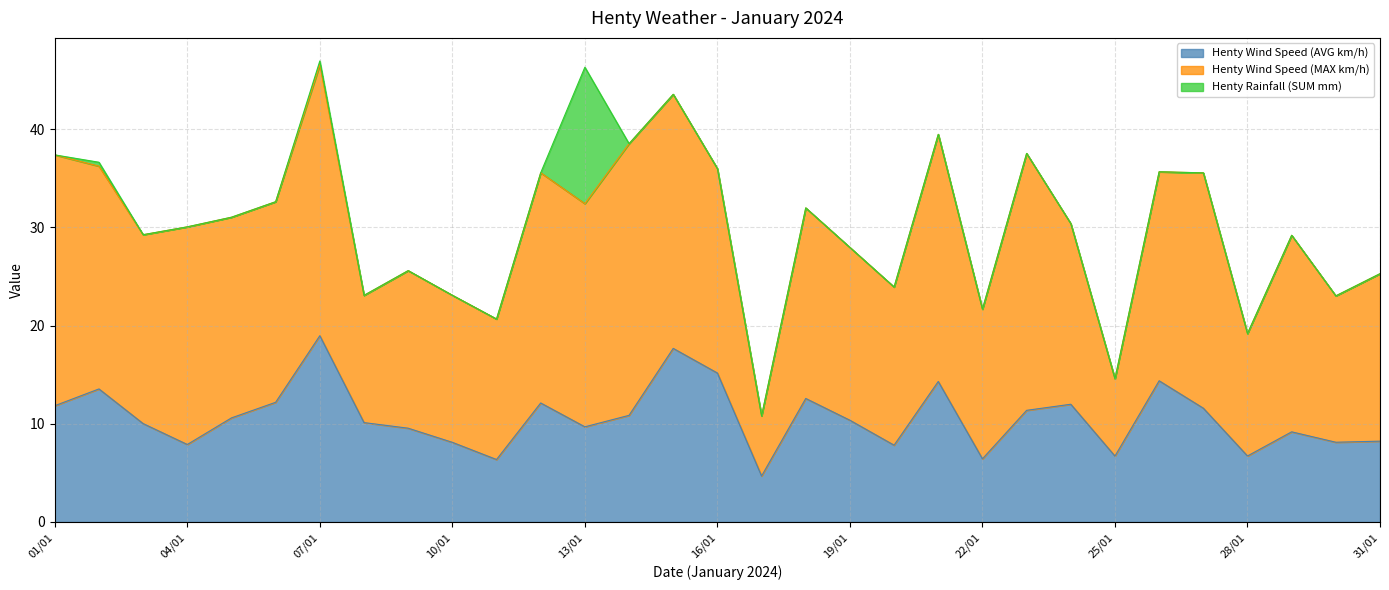

True or false: Henty Wind Speed (MAX km/h) and Henty Rainfall (SUM mm) intersect in this chart.

False